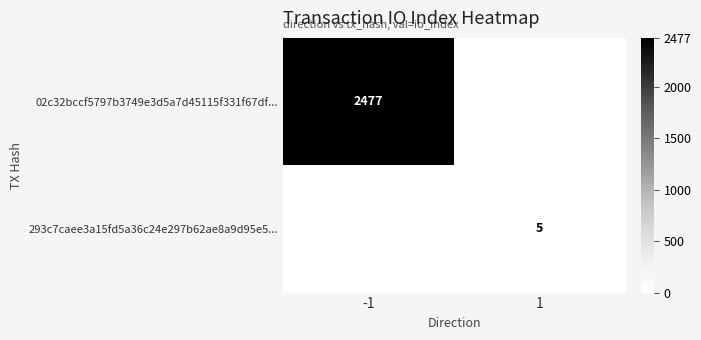

Count the number of data series in this chart.

2